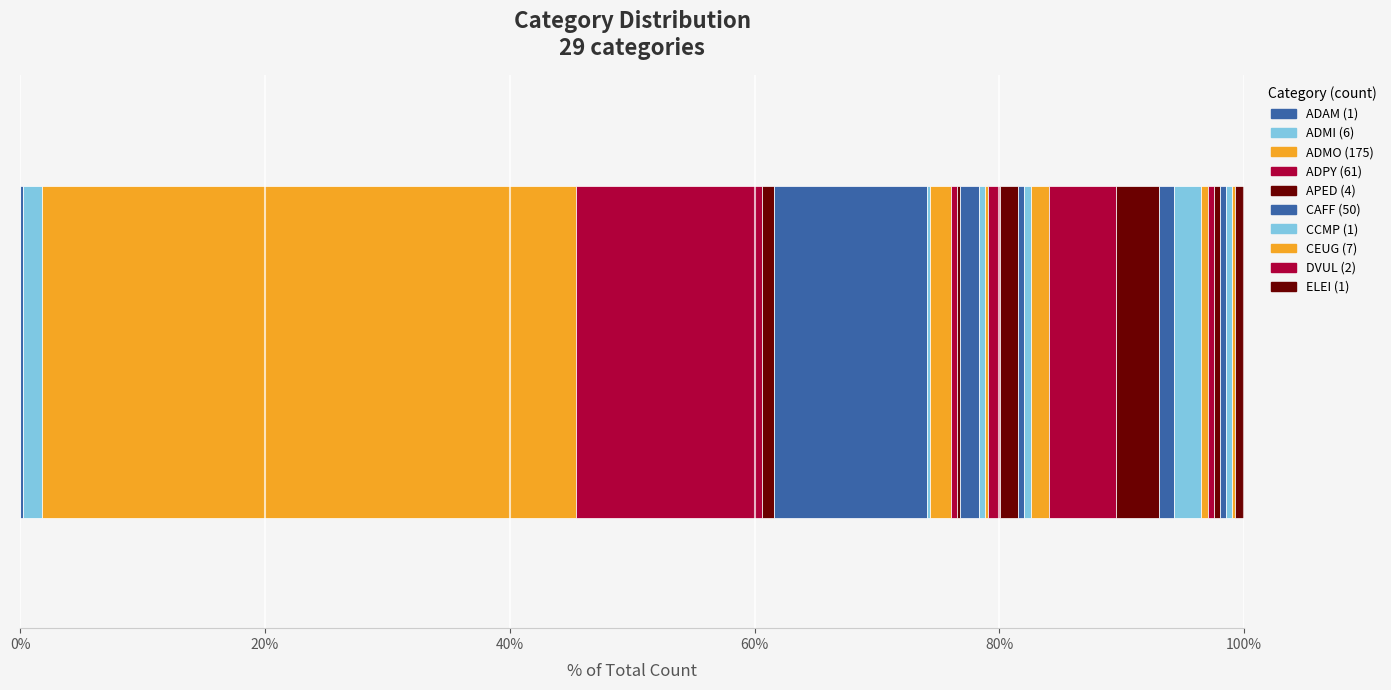

How many distinct data groups are displayed?

29